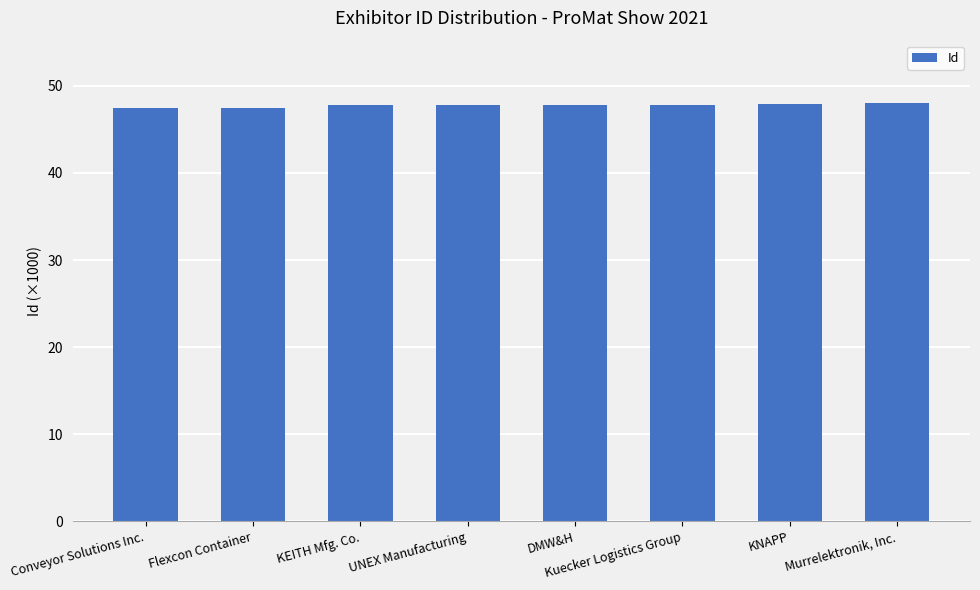

Is it true that the value at Murrelektronik, Inc. is 48.0?

True